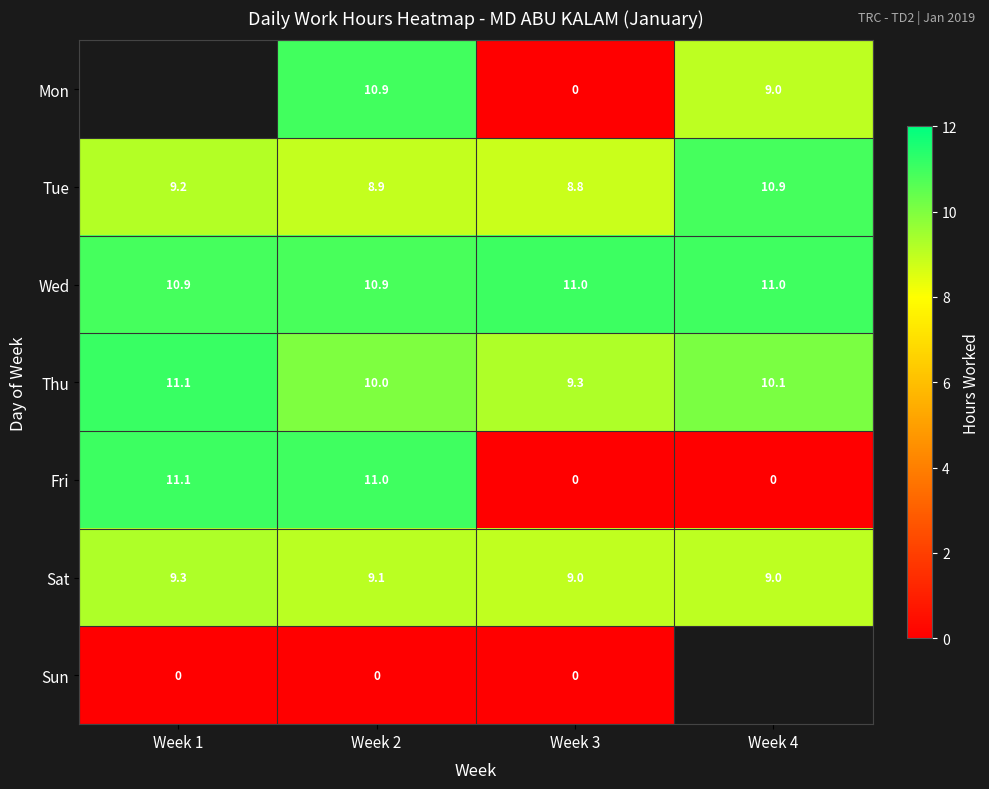

Is it true that Thu equals 10.1 at Week 4?

True